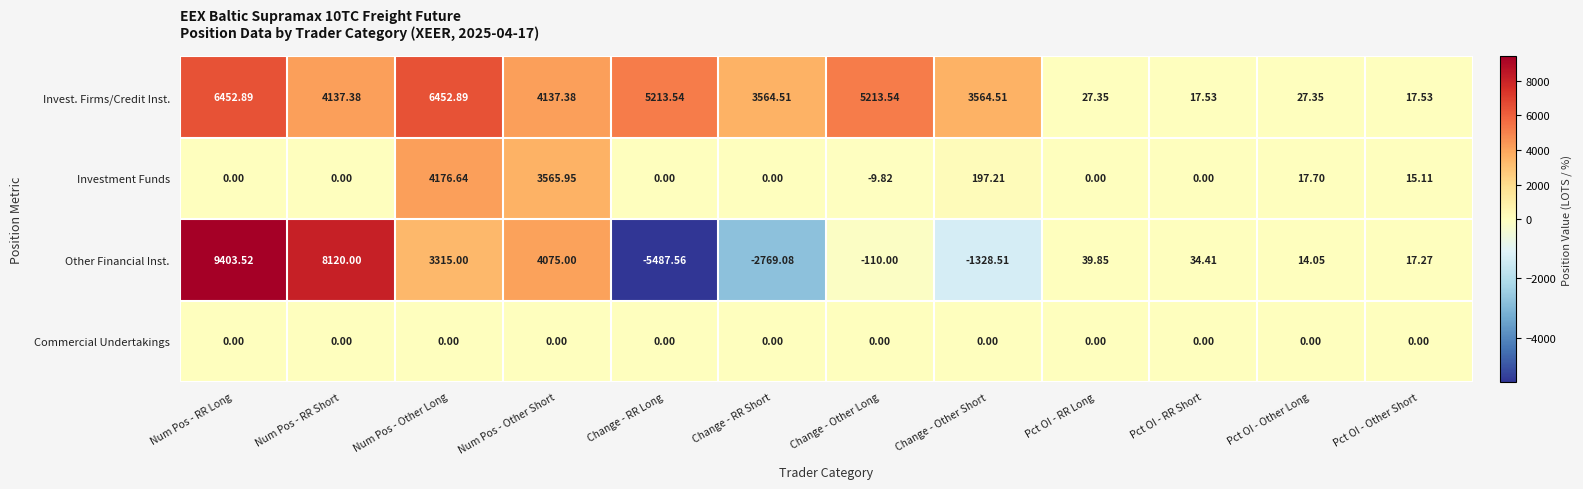

At which label does Other Financial Inst. first exceed 34?

Num Pos - RR Long